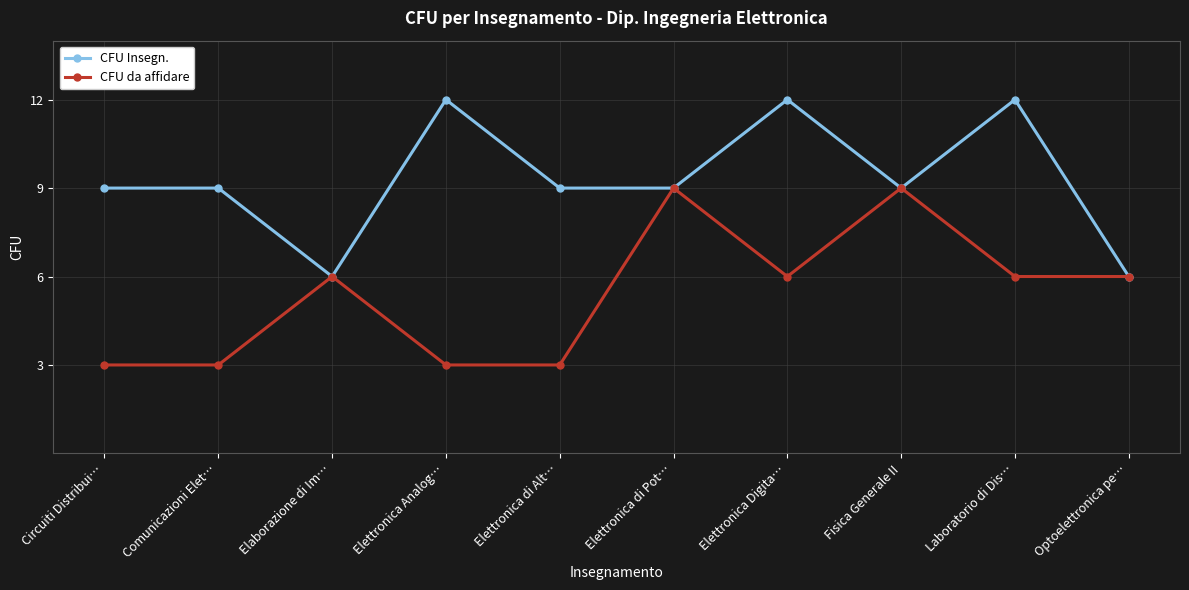

How many data points does each series have?

10